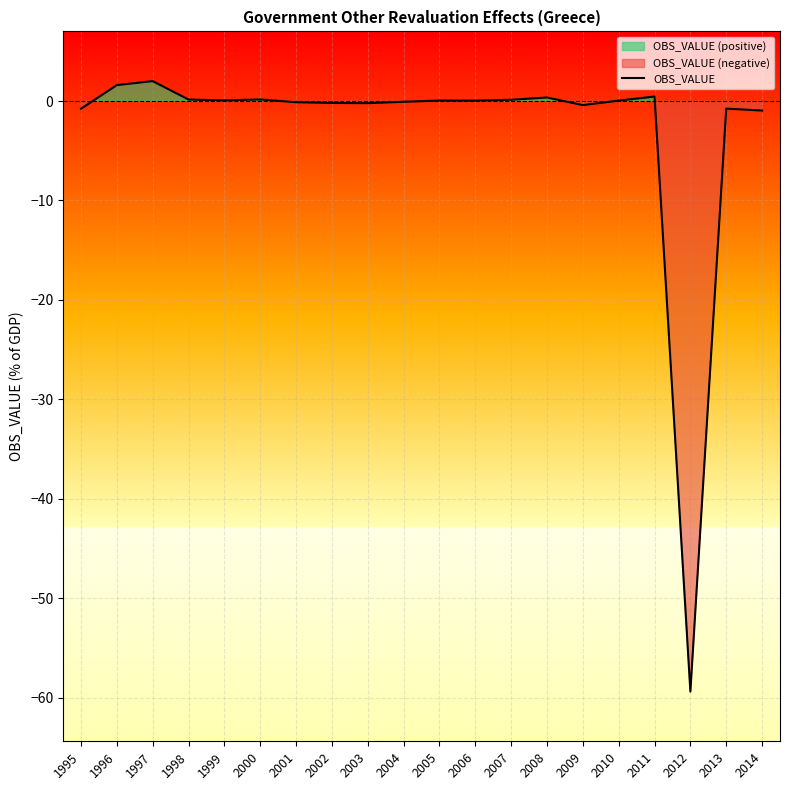

How many lines are shown in the chart?

1